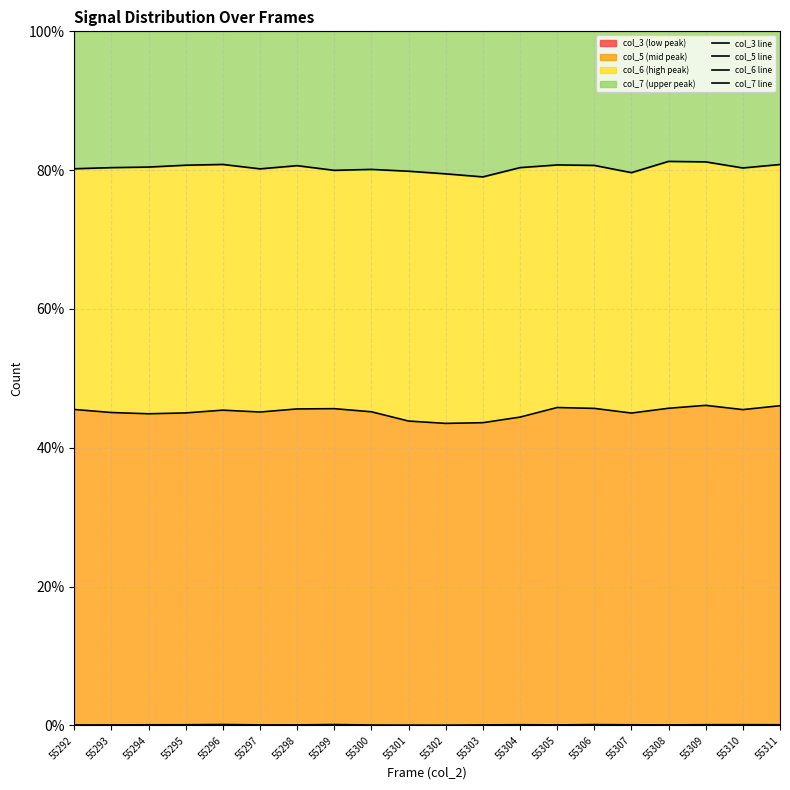

True or false: col_3 line and col_5 line cross at least once.

False